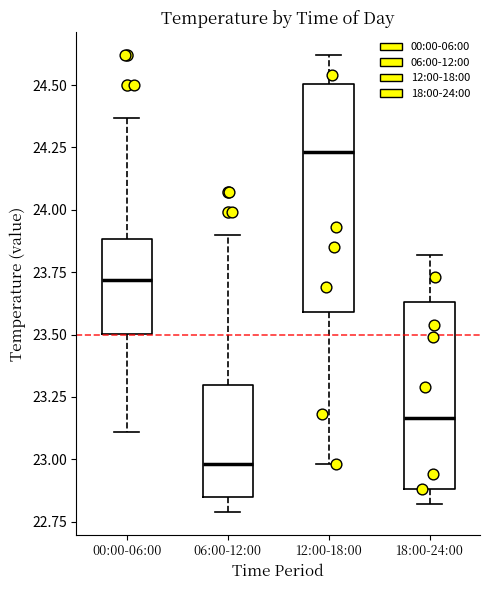

Where does the lower whisker of the box for 12:00-18:00 end on the y-axis? The values are not printed on the chart, so give them approximately, as read against the axis.

23.00